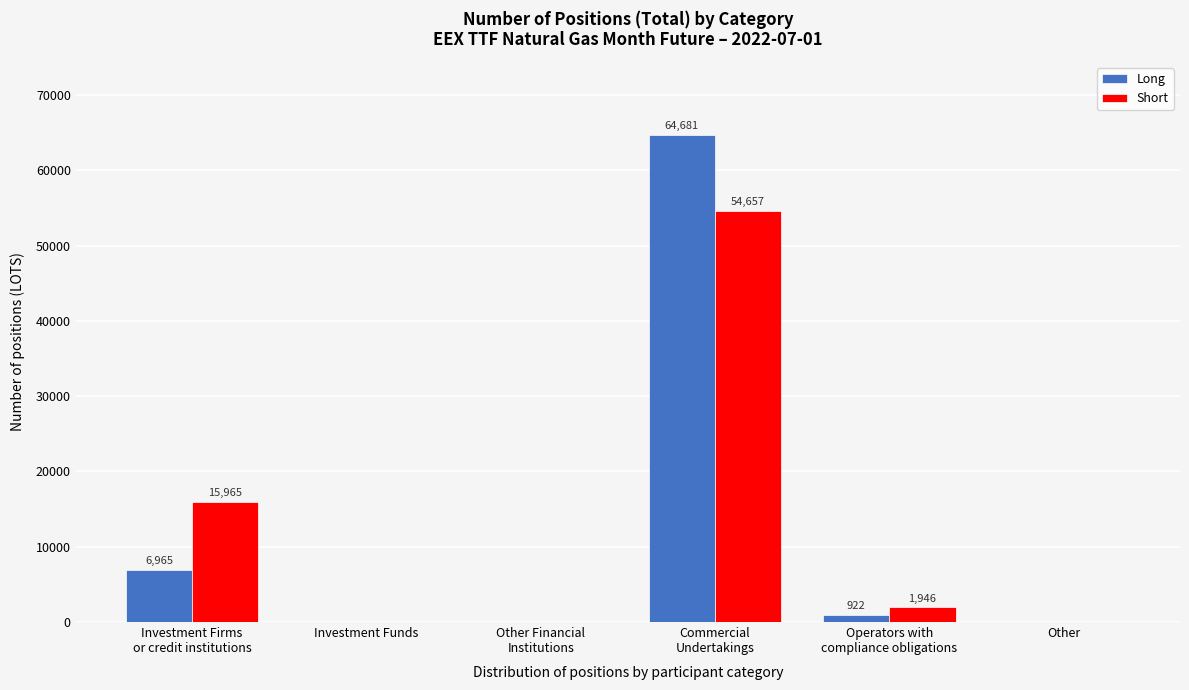

What is the sum of all Short values?

72568